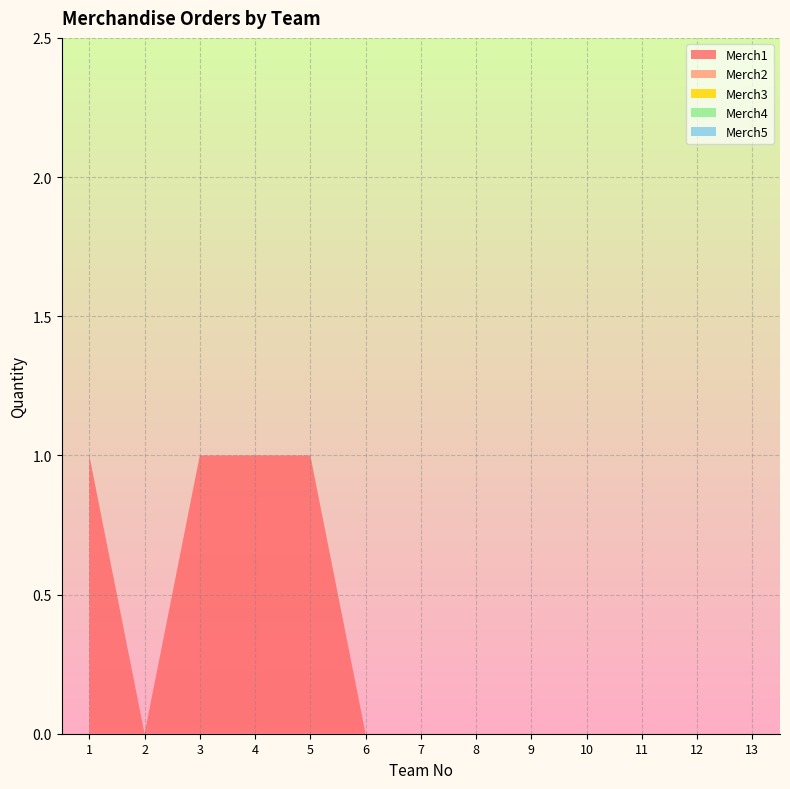

Reading left to right, transcribe all the data shown in this chart.

Merch1: 1=1	2=0	3=1	4=1	5=1	6=0	7=0	8=0	9=0	10=0	11=0	12=0	13=0
Merch2: 1=0	2=0	3=0	4=0	5=0	6=0	7=0	8=0	9=0	10=0	11=0	12=0	13=0
Merch3: 1=0	2=0	3=0	4=0	5=0	6=0	7=0	8=0	9=0	10=0	11=0	12=0	13=0
Merch4: 1=0	2=0	3=0	4=0	5=0	6=0	7=0	8=0	9=0	10=0	11=0	12=0	13=0
Merch5: 1=0	2=0	3=0	4=0	5=0	6=0	7=0	8=0	9=0	10=0	11=0	12=0	13=0